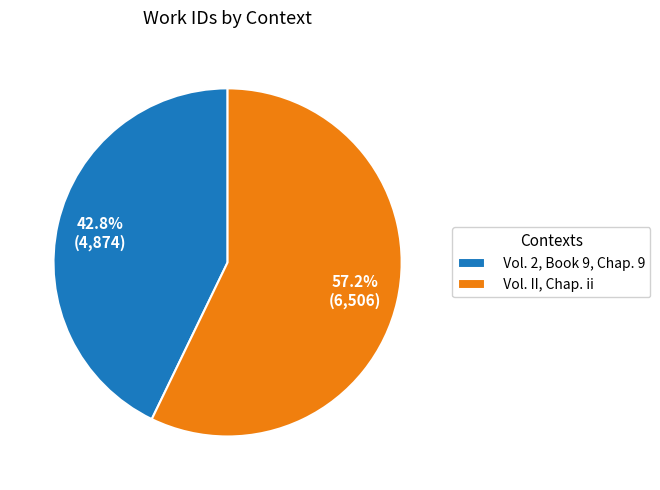

How many slices are in this pie chart?

2